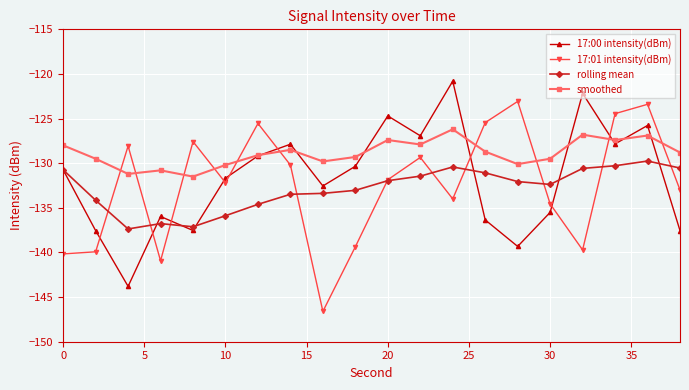

List the series in order of their peak value, highest first.

17:00 intensity(dBm), 17:01 intensity(dBm), smoothed, rolling mean